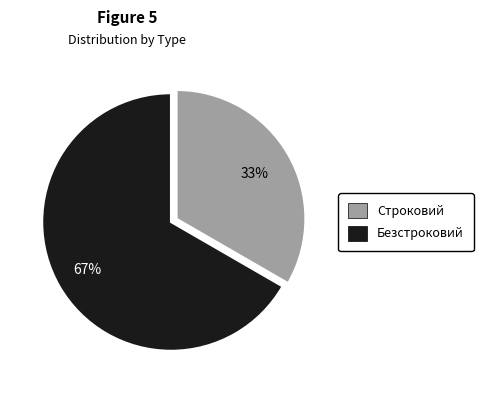

What percentage is the Строковий slice, to the nearest percent?

33%